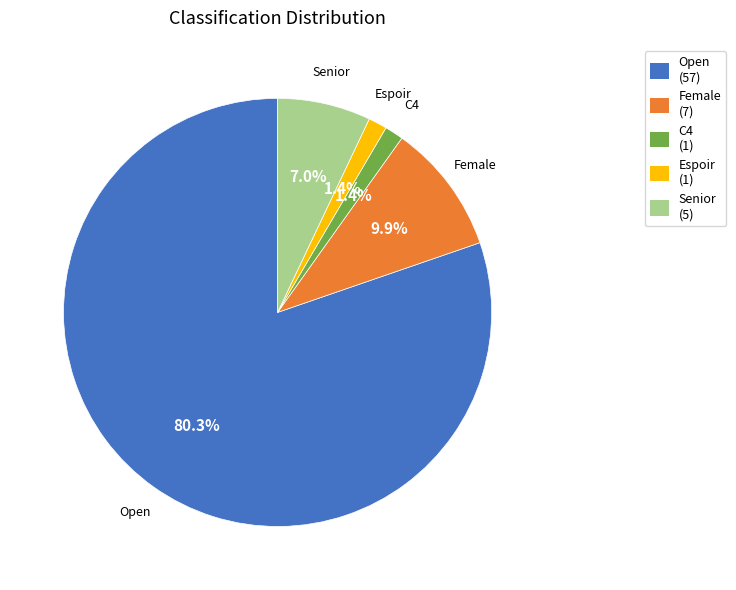

Which has a higher value, Senior or Open?

Open